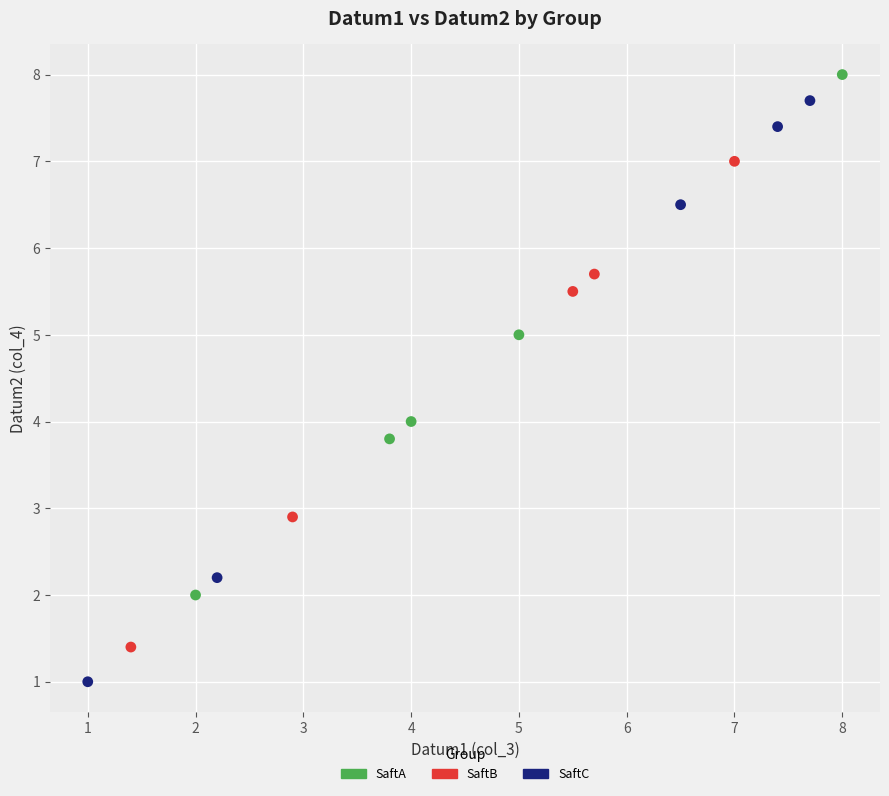

Which series reaches the maximum Y coordinate?

SaftA